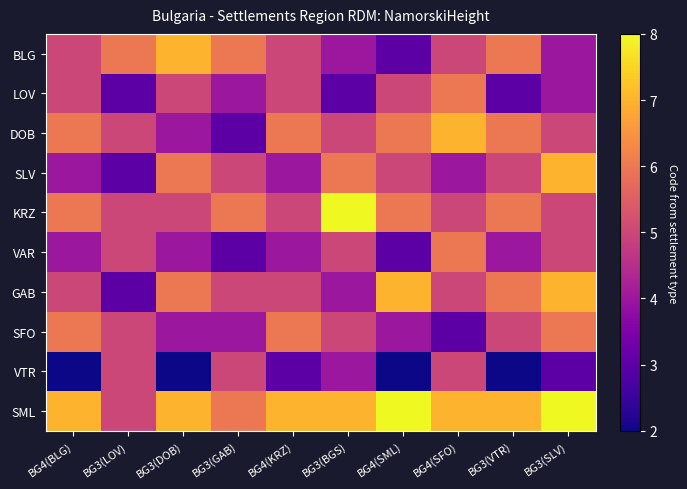

What is the difference between the highest and lowest values at BG4(KRZ)?

4